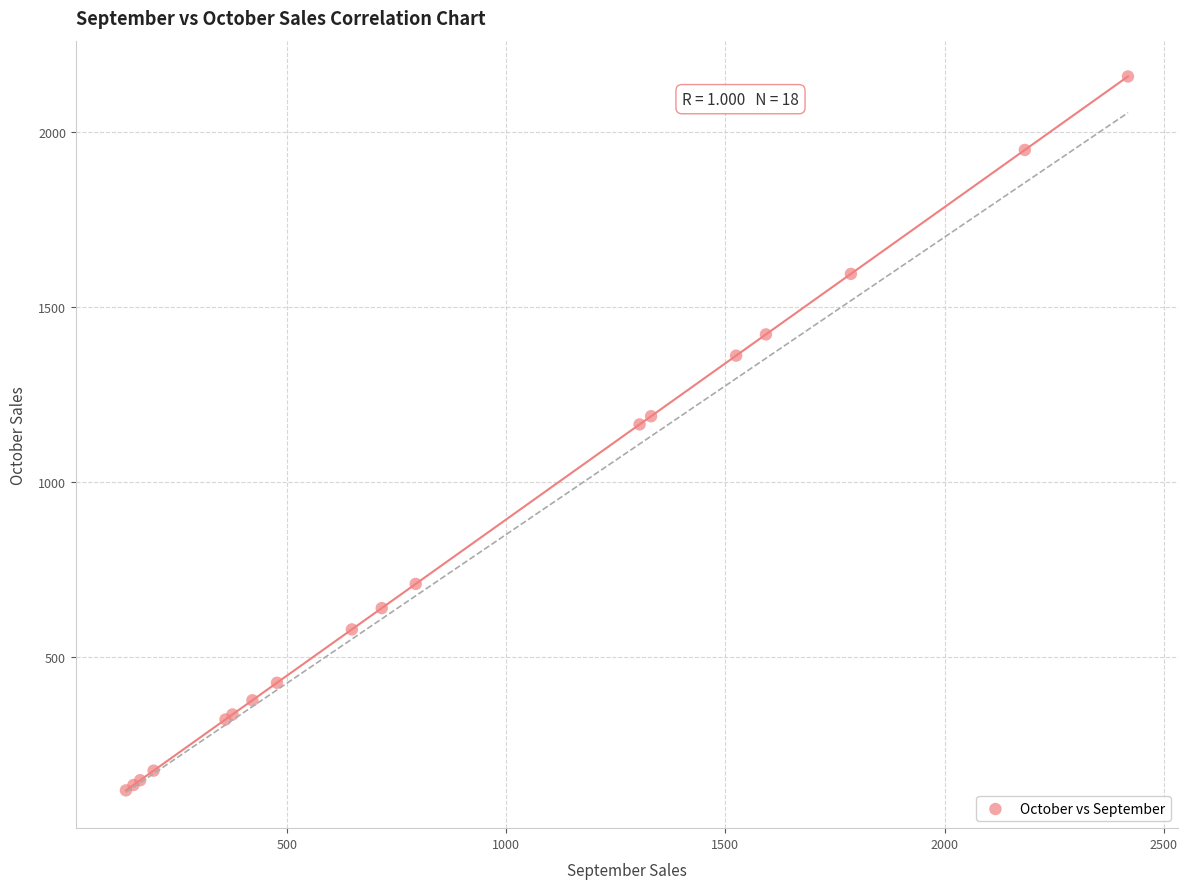

What Y value in the scatter plot is closest to 1139?

1164.9